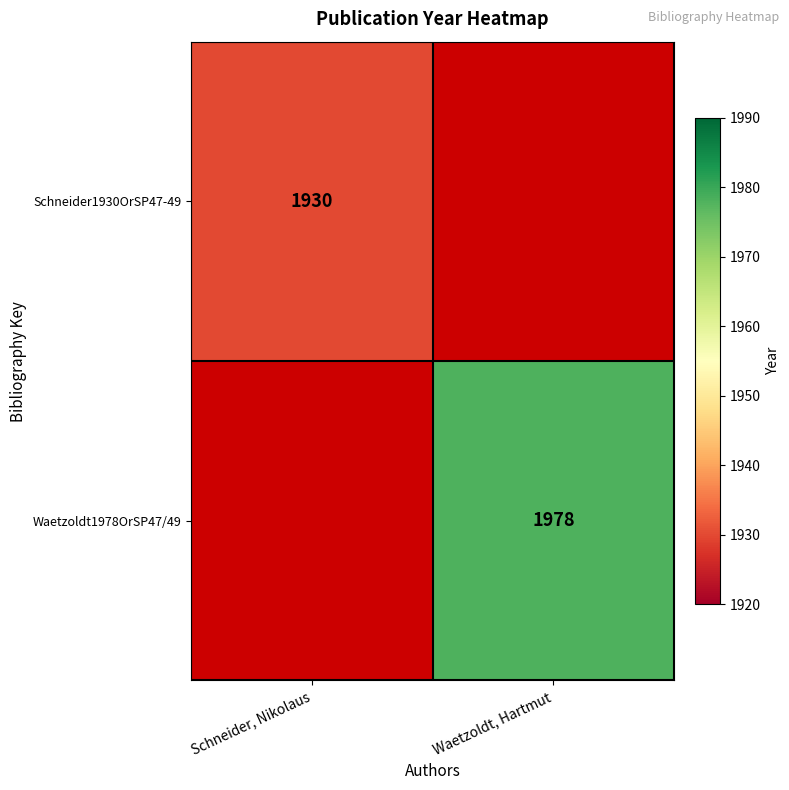

Count the number of data series in this chart.

2